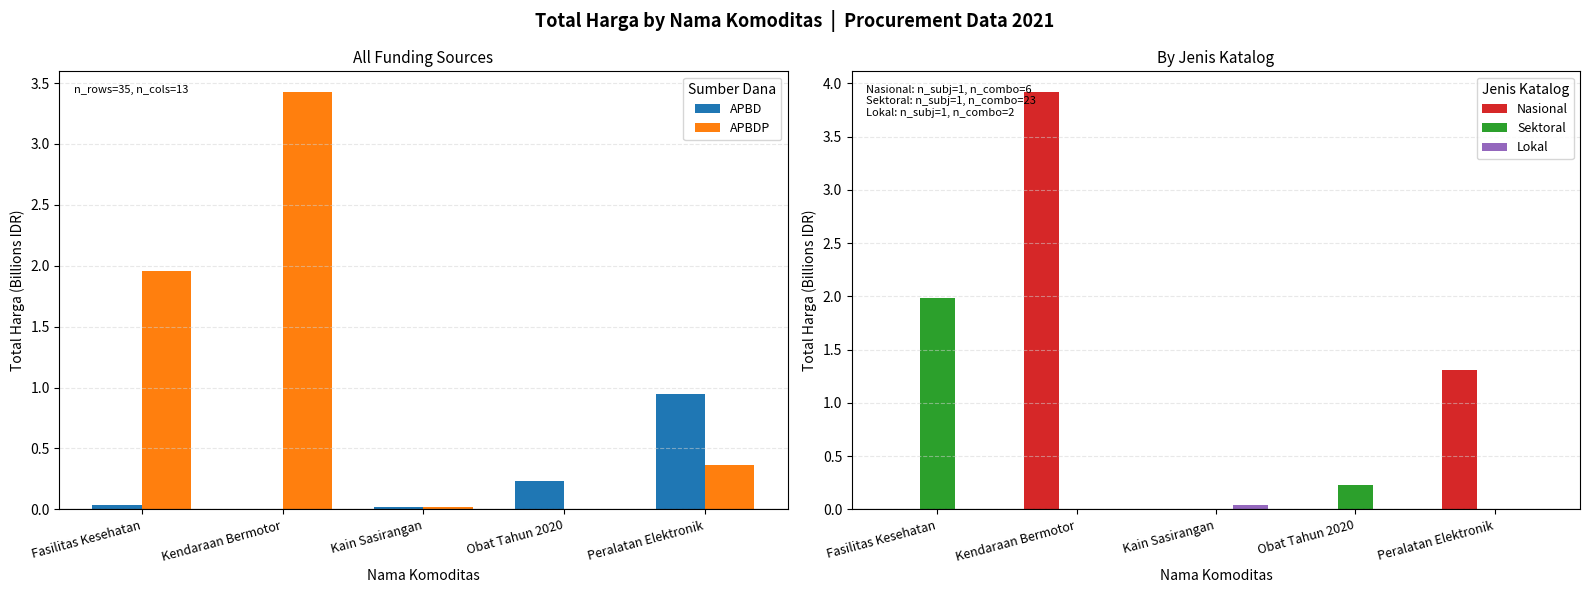

Reading left to right, transcribe all the data shown in this chart.

APBD: 0.0	0.0	0.0	0.2	0.9
APBDP: 2.0	3.4	0.0	0.0	0.4
Nasional: 0.0	3.9	0.0	0.0	1.3
Sektoral: 2.0	0.0	0.0	0.2	0.0
Lokal: 0.0	0.0	0.0	0.0	0.0